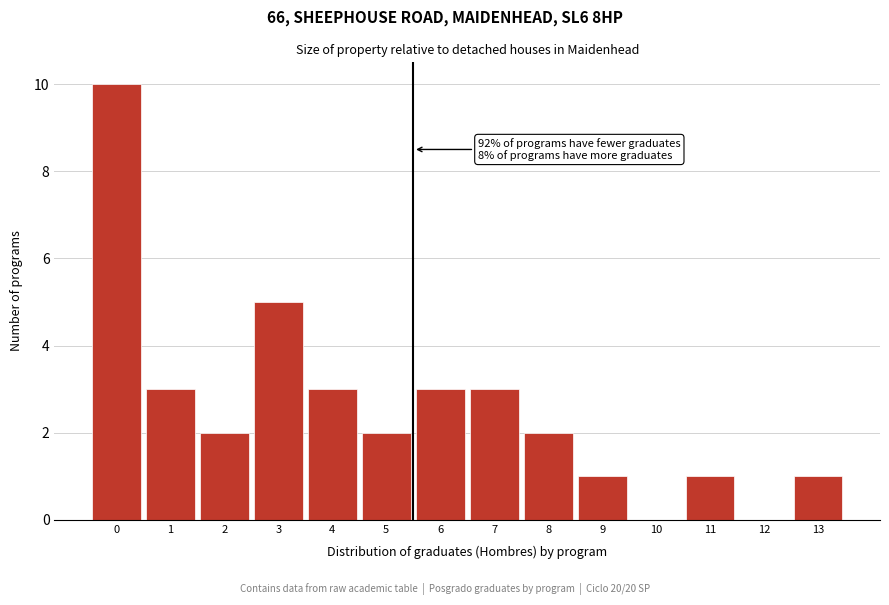

Reading left to right, transcribe all the data shown in this chart.

0=10	1=3	2=2	3=5	4=3	5=2	6=3	7=3	8=2	9=1	10=0	11=1	12=0	13=1